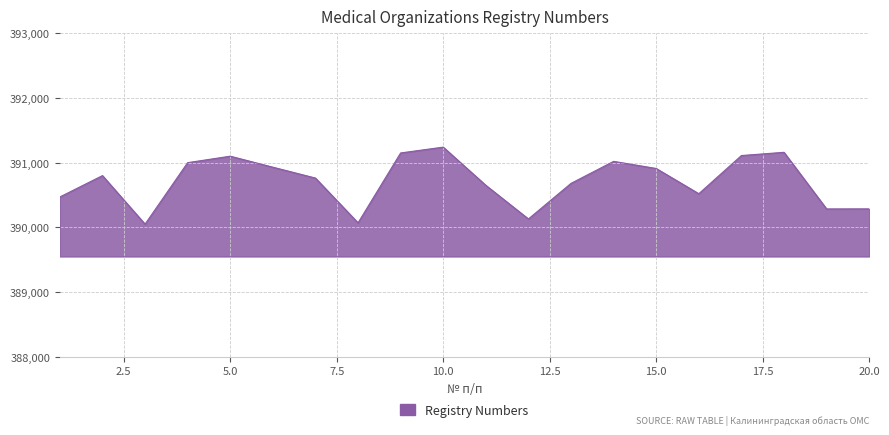

What is the minimum value shown in the chart?

390050